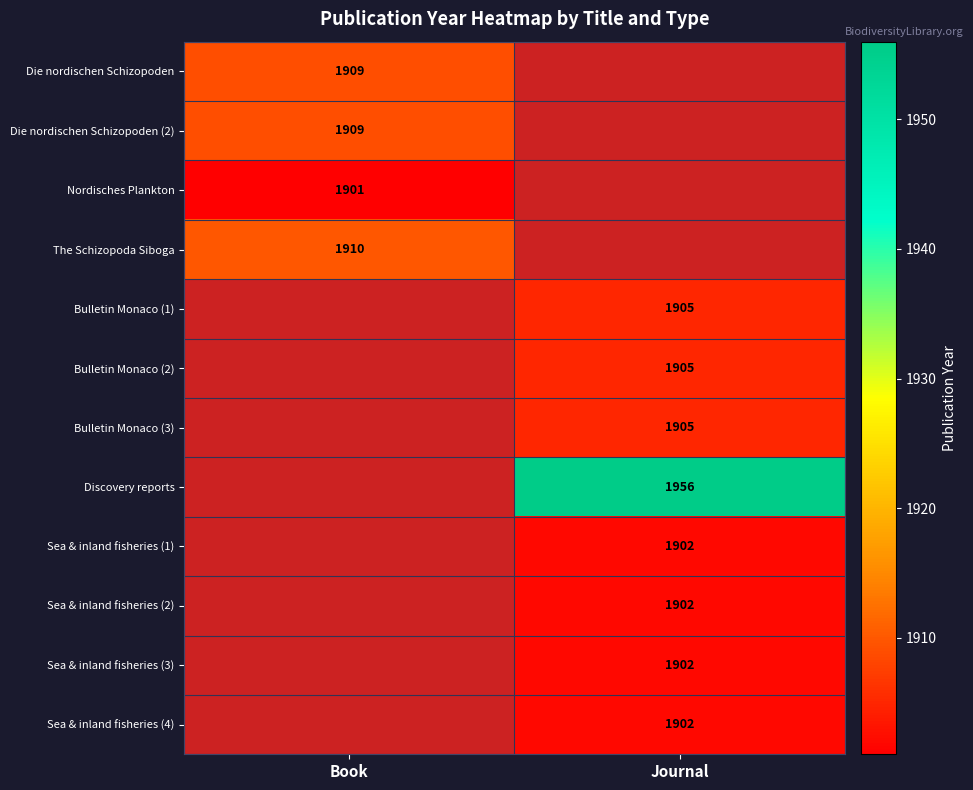

True or false: Sea & inland fisheries (2) has a value of 2812 at Journal.

False